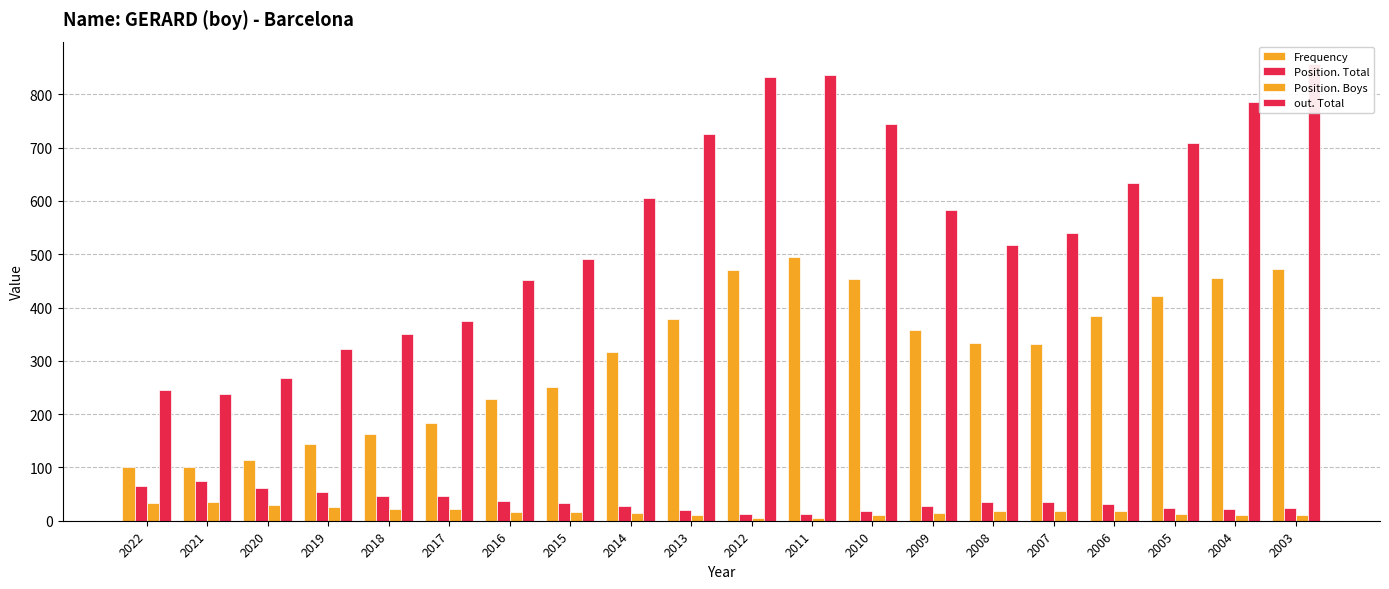

At which label is Frequency closest to 298?

2014